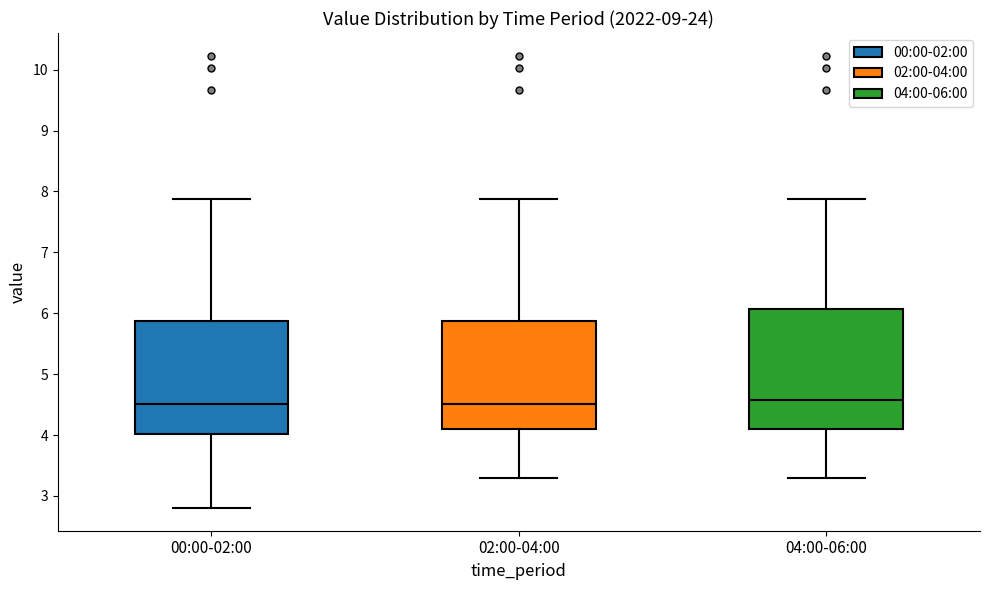

Where is the lower edge of the box for 02:00-04:00 on the y-axis? The values are not printed on the chart, so give them approximately, as read against the axis.

4.1